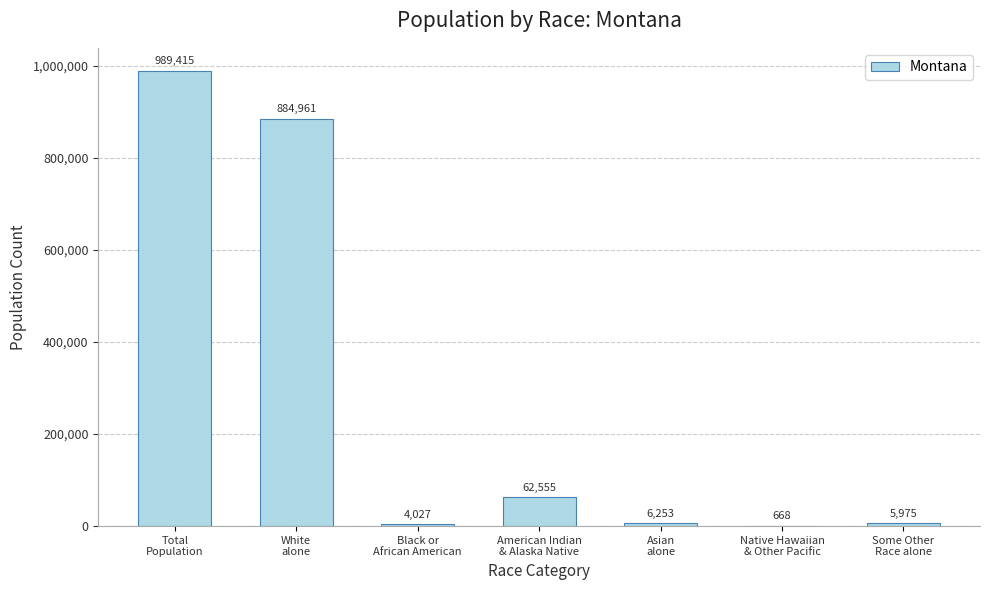

What is the approximate value at Black or
African American, to the nearest 100?

4000